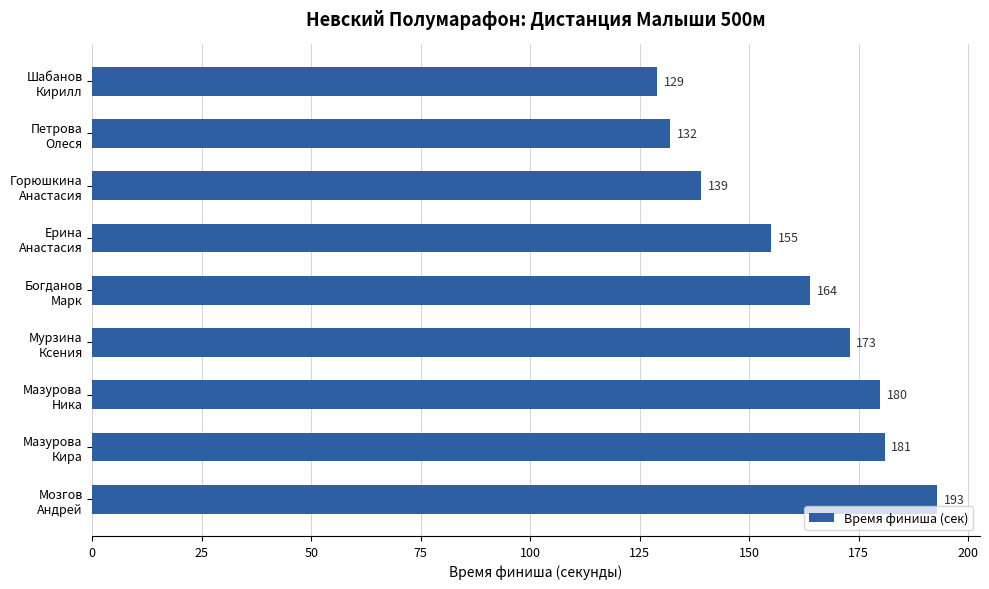

What is the minimum value shown in the chart?

129